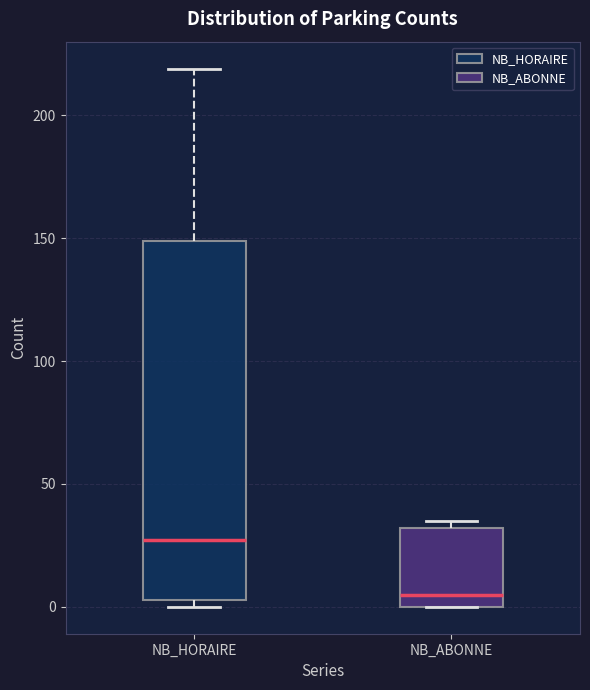

Where is the upper edge of the box for NB_HORAIRE on the y-axis? The values are not printed on the chart, so give them approximately, as read against the axis.

150